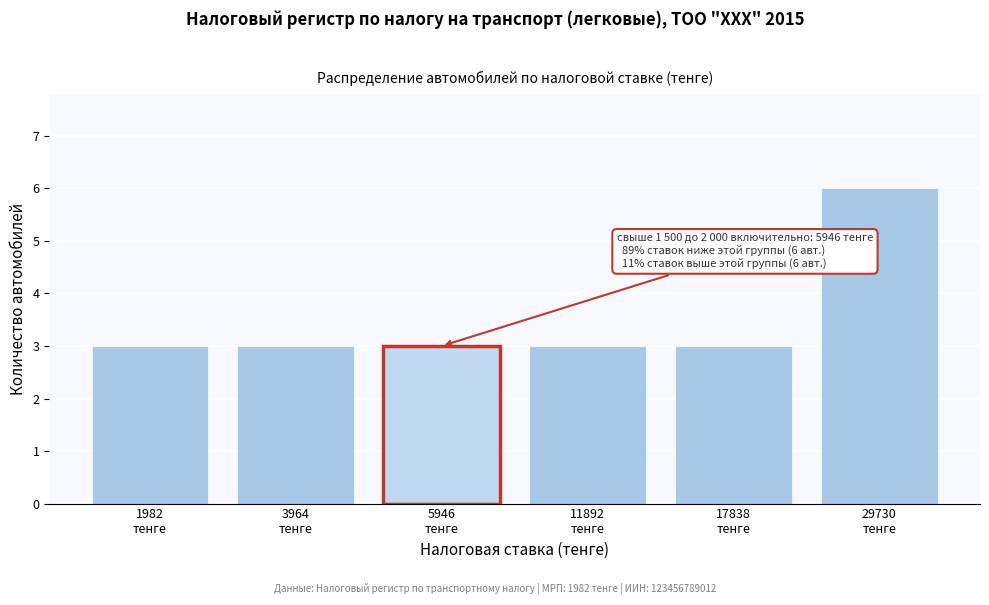

Reading left to right, what are all the values shown in this chart?

3	3	3	3	3	6